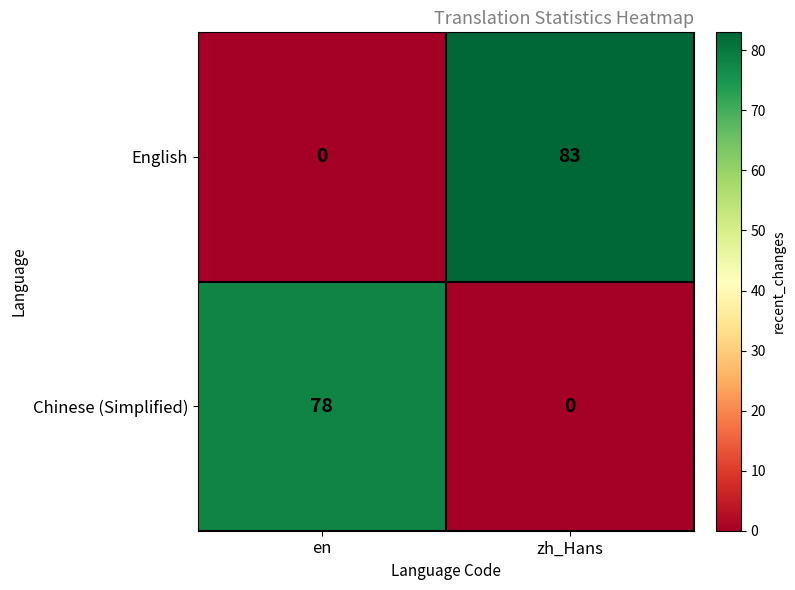

What is the maximum value shown in the chart?

83